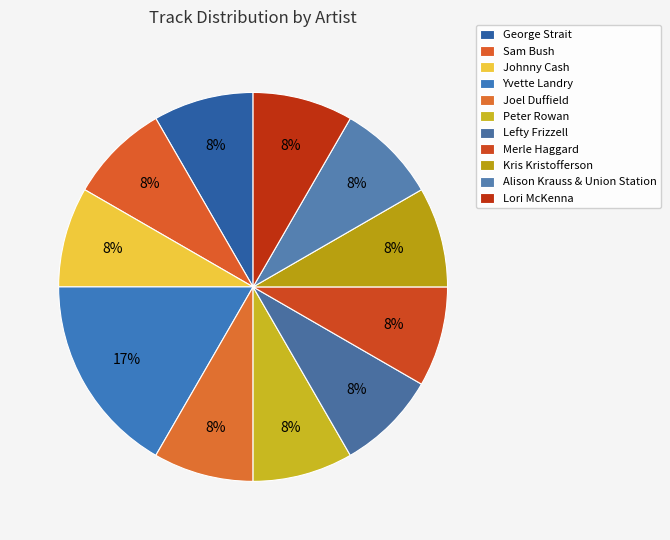

Is there any slice that represents more than half of the pie?

No